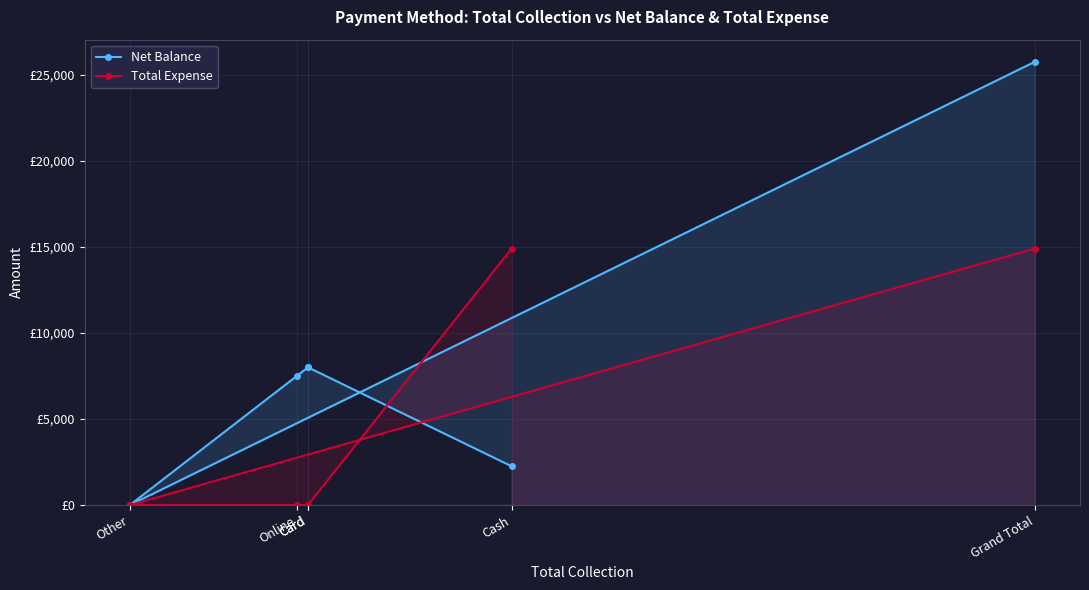

Is the value of Net Balance at Grand Total greater than the value of Total Expense at Online?

Yes